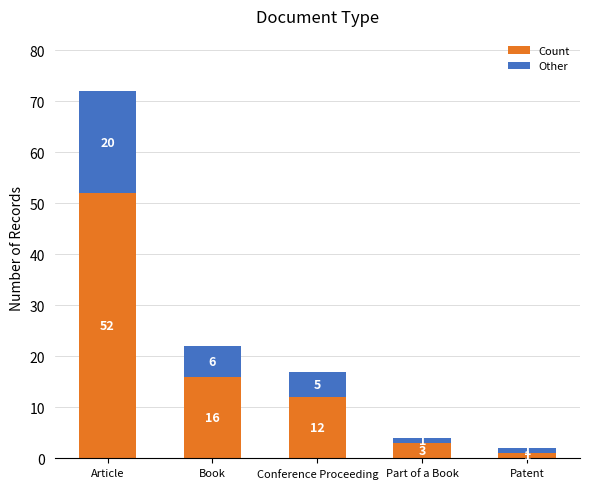

Reading left to right, transcribe the values for Count.

52	16	12	3	1